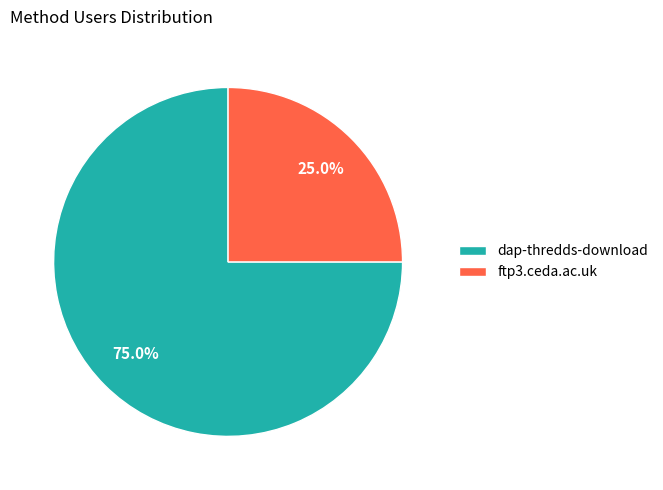

Which slice is the smallest?

ftp3.ceda.ac.uk